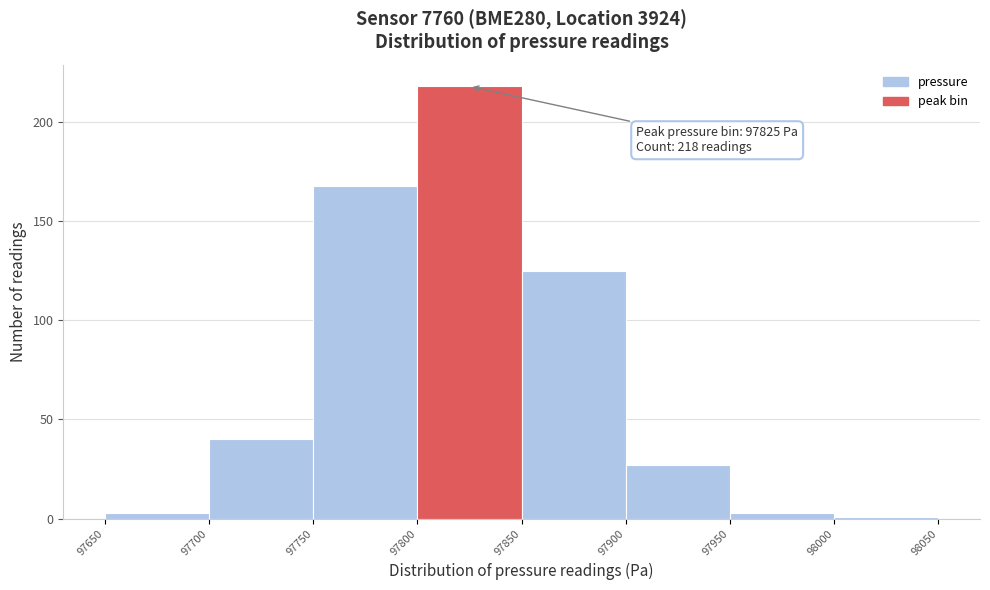

Over which range of the x-axis is the bar tallest?

97800 to 97850